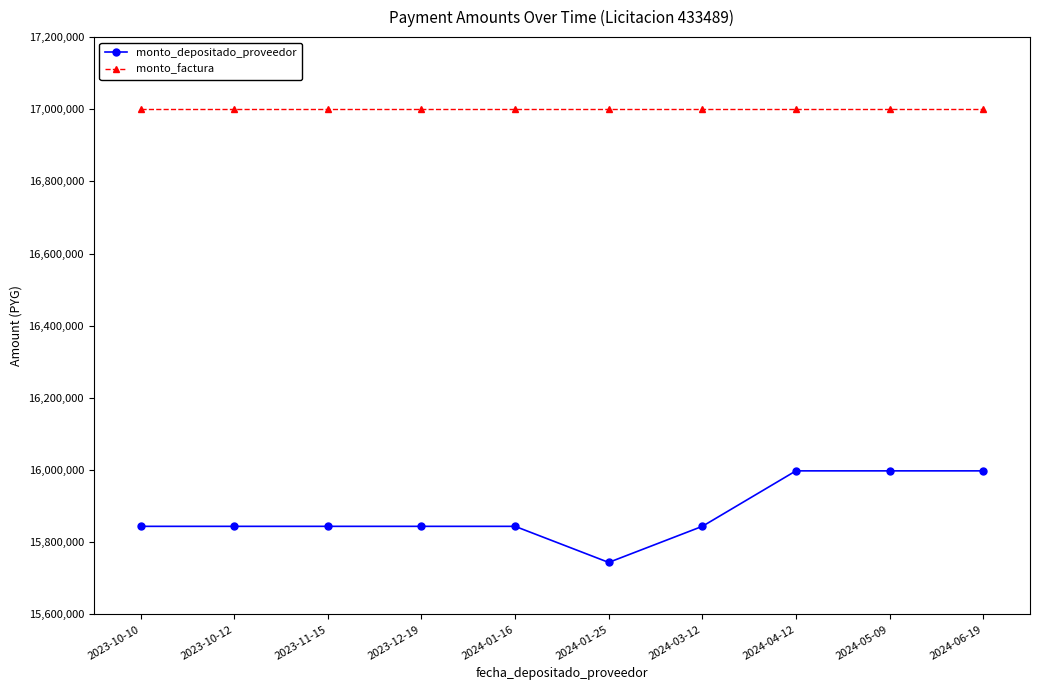

True or false: monto_factura has a value of 17000000 at 2023-10-10.

True